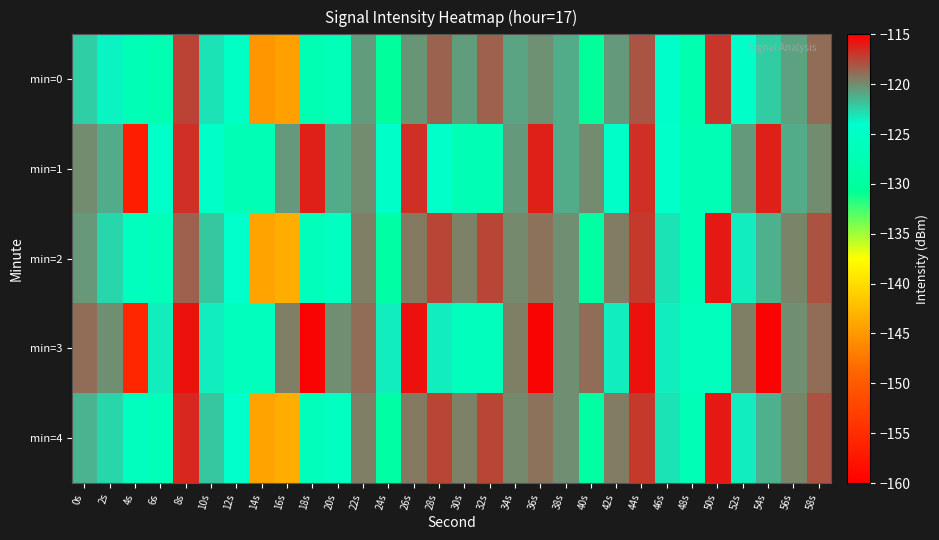

Which label corresponds to the smallest value in the chart?

4s